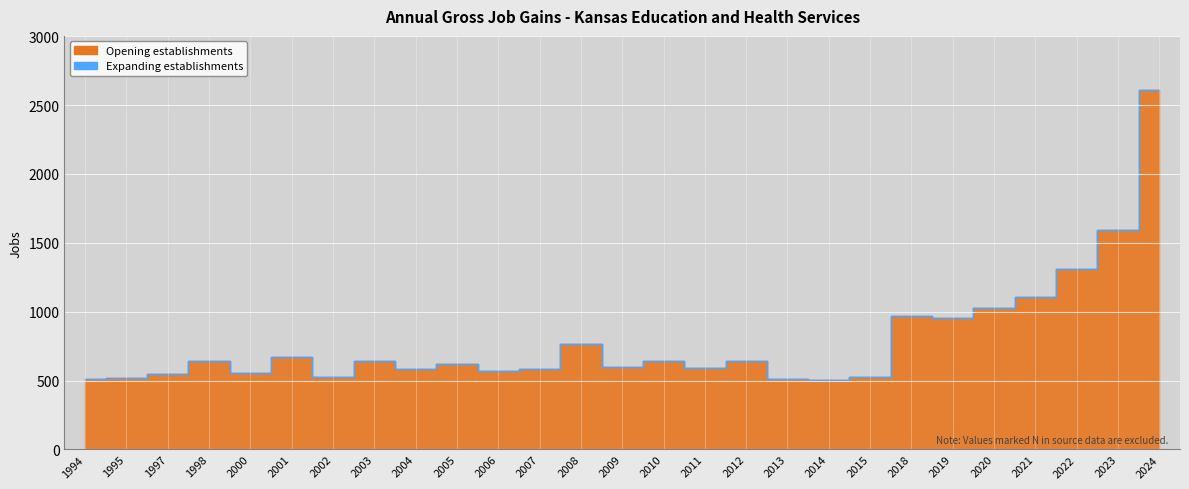

What is the lowest value of the Opening establishments series?

505